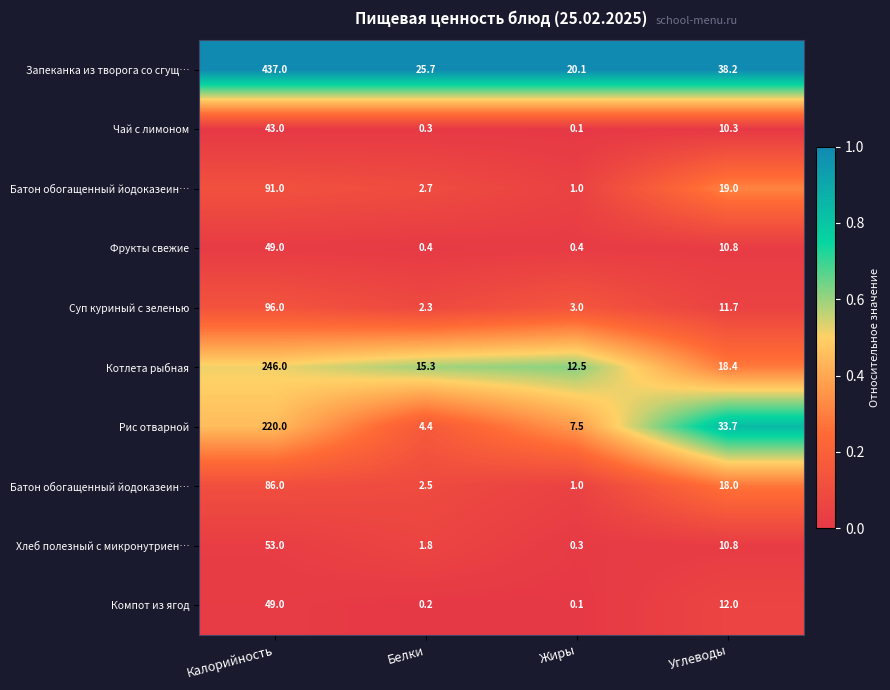

At how many categories does at least one series exceed 0?

4